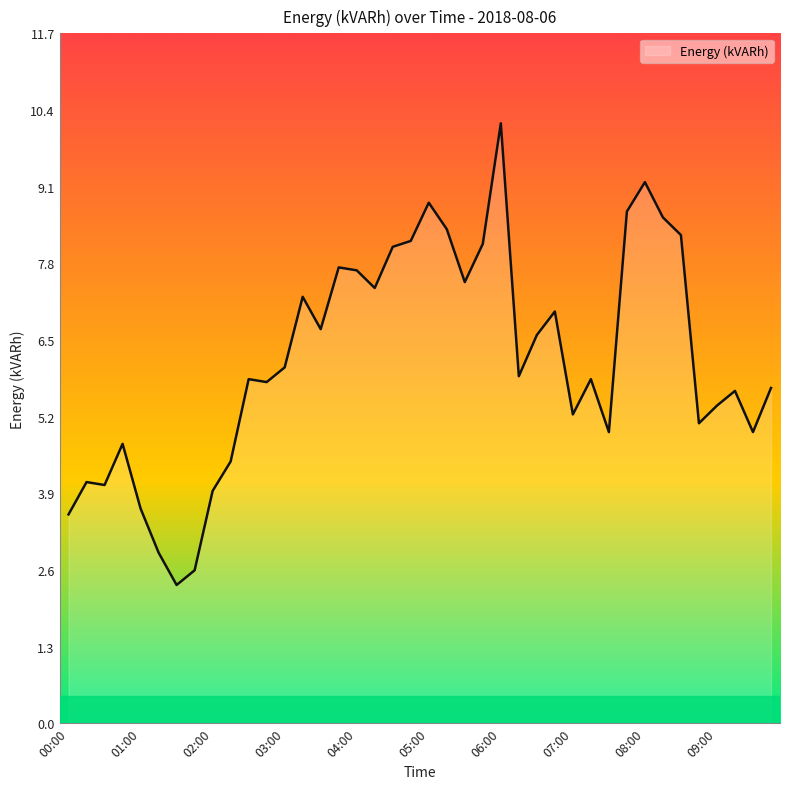

What is the maximum value shown in the chart?

10.2